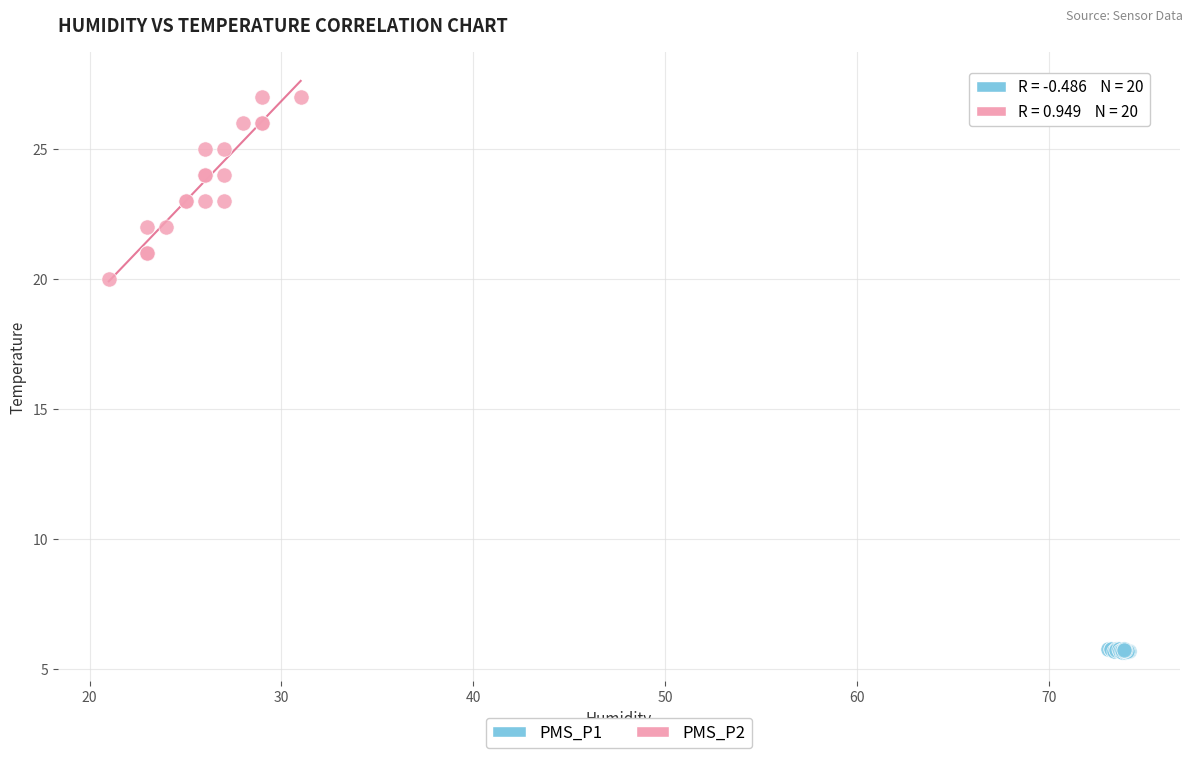

Which series contains the highest Y value?

PMS_P2